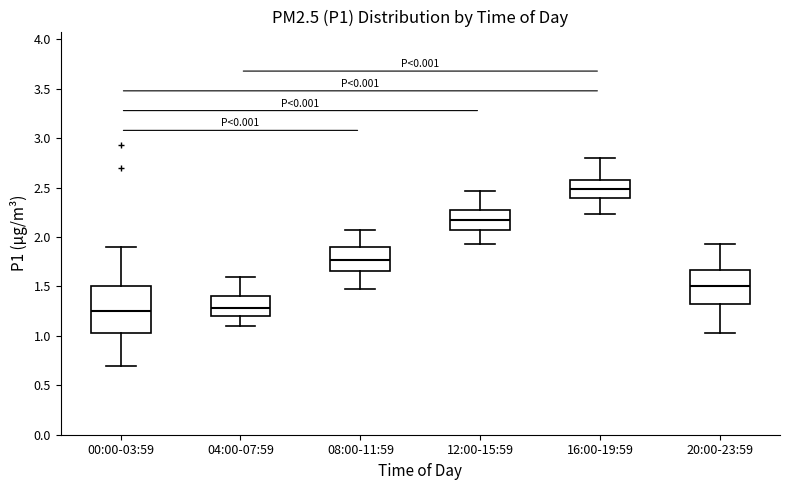

Where does the lower whisker of the box for 08:00-11:59 end on the y-axis? The values are not printed on the chart, so give them approximately, as read against the axis.

1.45